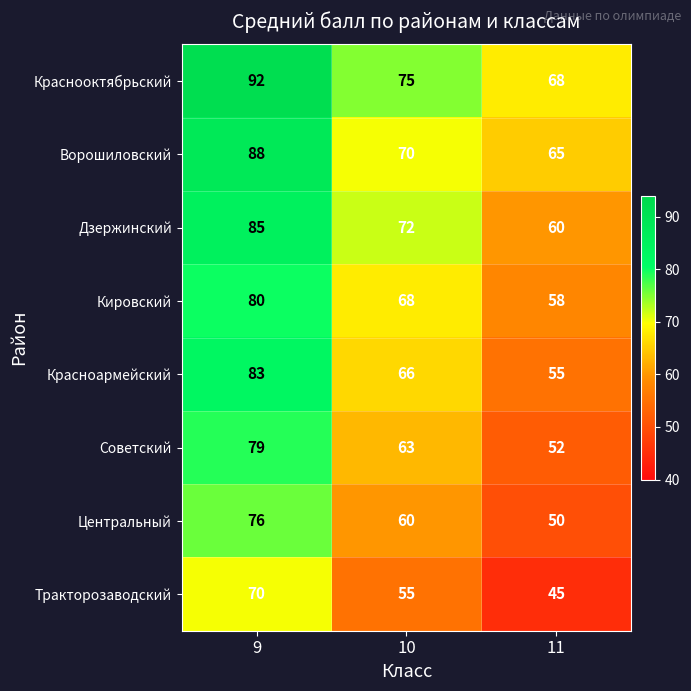

Is it true that Краснооктябрьский equals 137 at 9?

False